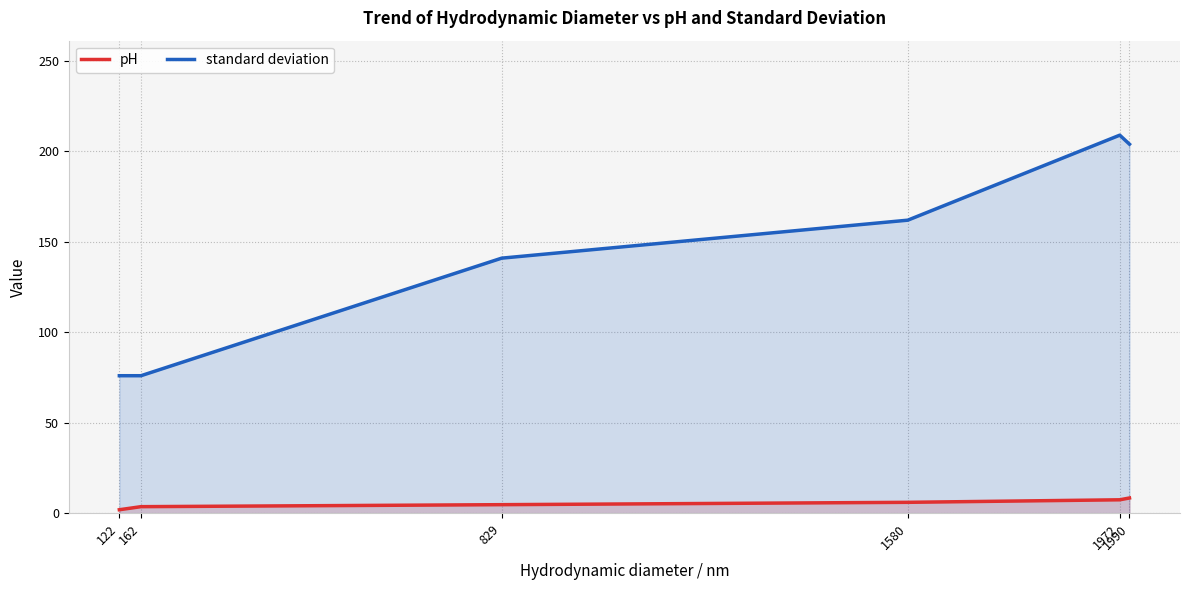

What is the minimum value for pH?

1.9